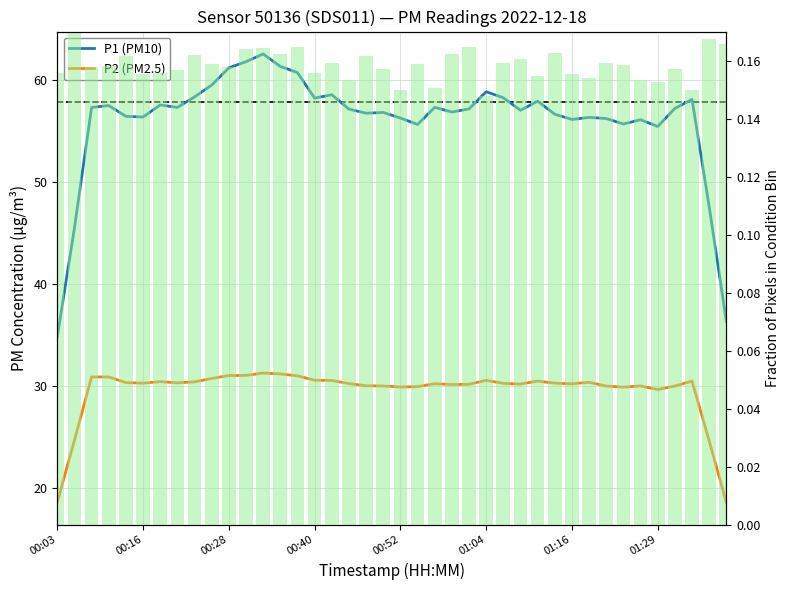

Rank the series by their maximum value, from lowest to highest.

P2 (PM2.5), P1 (PM10)